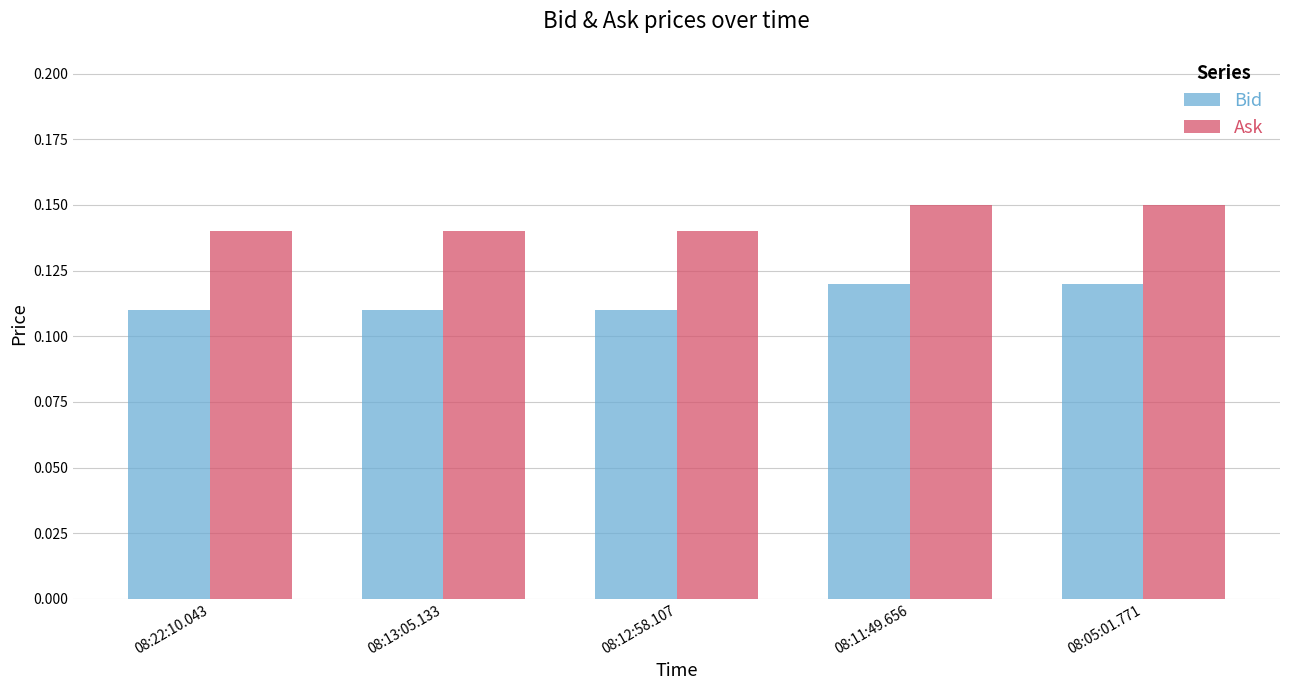

What is the sum of all Bid values?

0.6